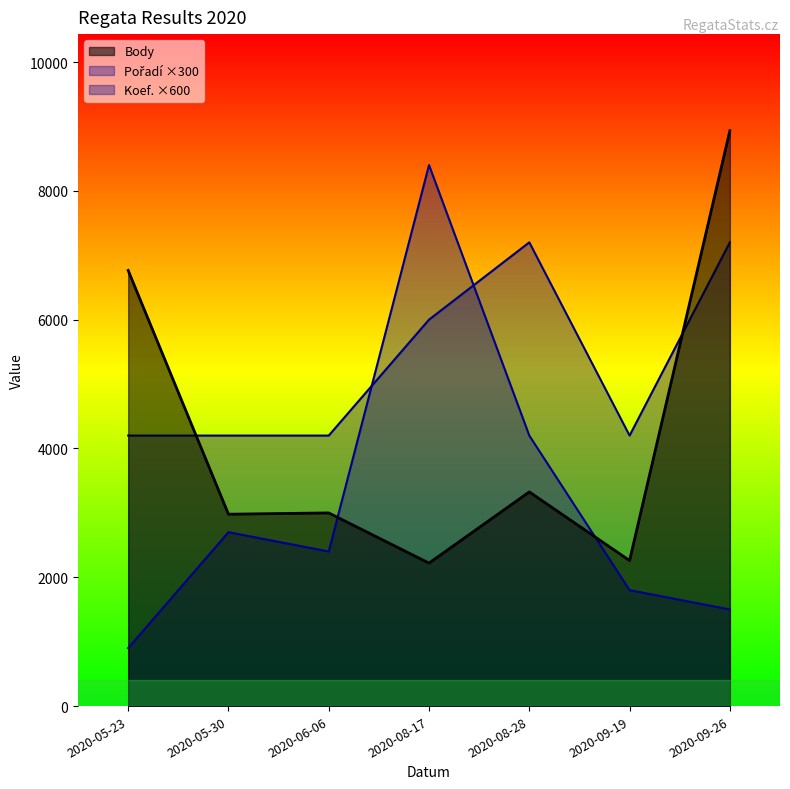

Is it true that Body equals 8933 at 2020-09-26?

True